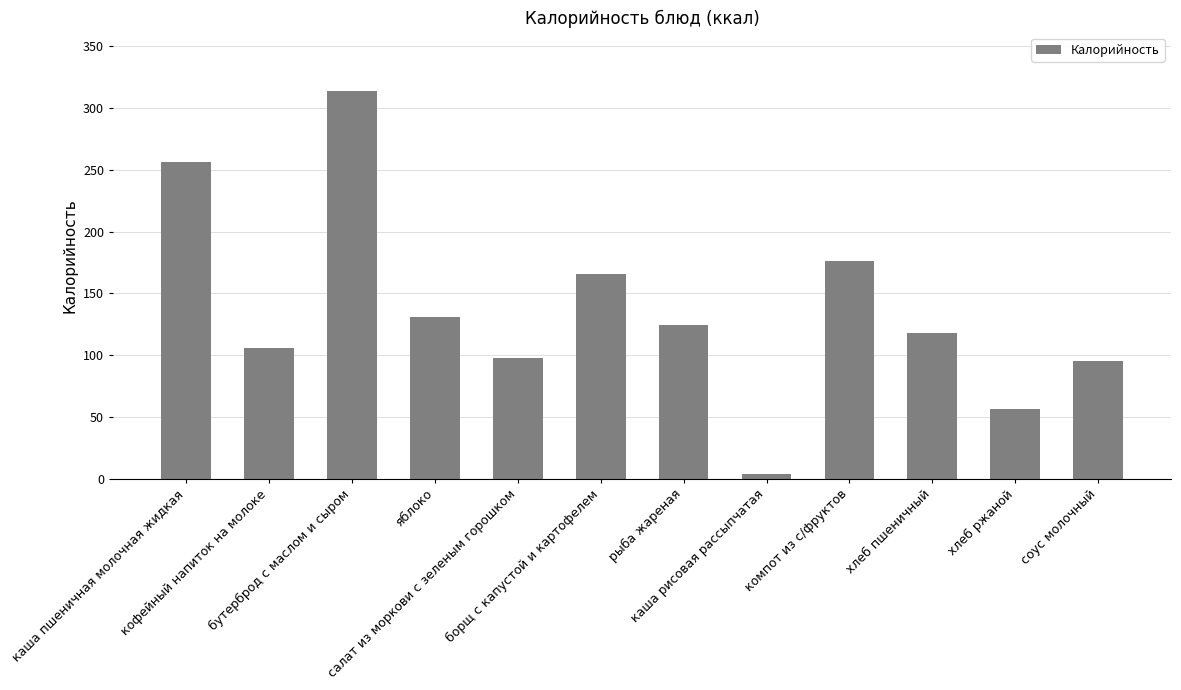

Reading left to right, extract all data points from this chart.

каша пшеничная молочная жидкая=256.0	кофейный напиток на молоке=105.8	бутерброд с маслом и сыром=314.0	яблоко=131.0	салат из моркови с зеленым горошком=98.0	борщ с капустой и картофелем=166.0	рыба жареная=124.0	каша рисовая рассыпчатая=4.0	компот из с/фруктов=175.8	хлеб пшеничный=118.0	хлеб ржаной=56.0	соус молочный=95.2